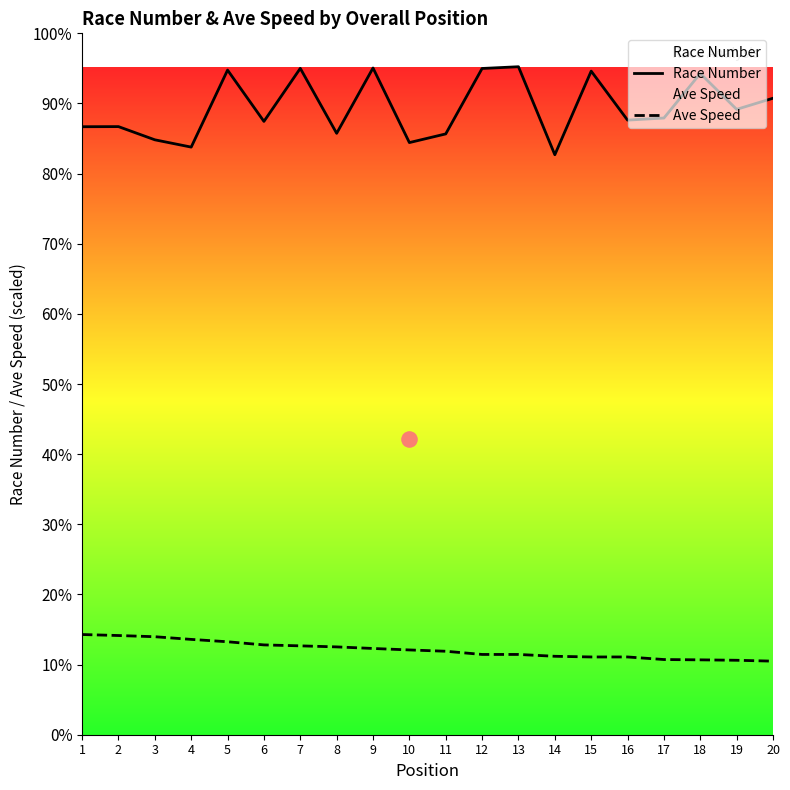

Is the value of Race Number at 14 greater than the value of Ave Speed at 9?

Yes